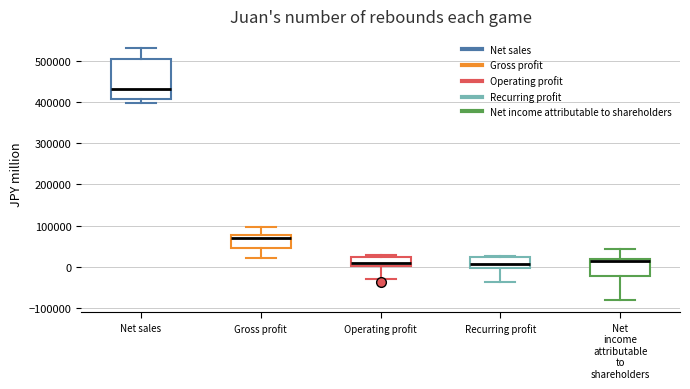

Reading left to right, transcribe this box plot: for each box, give where its median line is, the range the box spans, and where its two whiskers end, as read against the y-axis. The values are not printed on the chart, so give them approximately, as read against the axis.

Net sales: median 430000, box 410000 to 510000, whiskers 400000 to 530000
Gross profit: median 70000, box 50000 to 80000, whiskers 20000 to 100000
Operating profit: median 10000, box 0 to 20000, whiskers -30000 to 30000
Recurring profit: median 10000, box 0 to 20000, whiskers -40000 to 30000
Net income attributable to shareholders: median 10000, box -20000 to 20000, whiskers -80000 to 40000